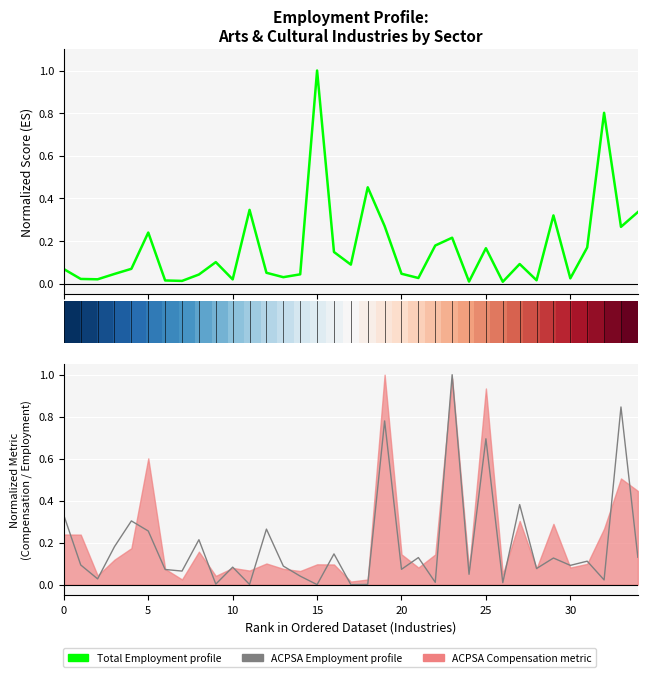

What is the difference between the second highest and second lowest values in the Total Employment profile series?

0.8